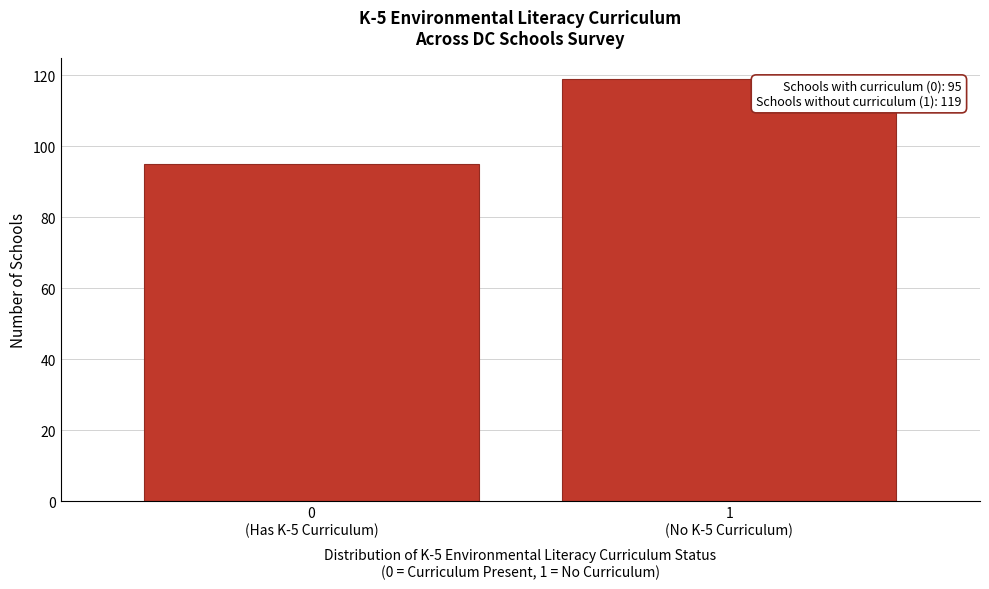

Reading left to right, extract all data points from this chart.

95	119